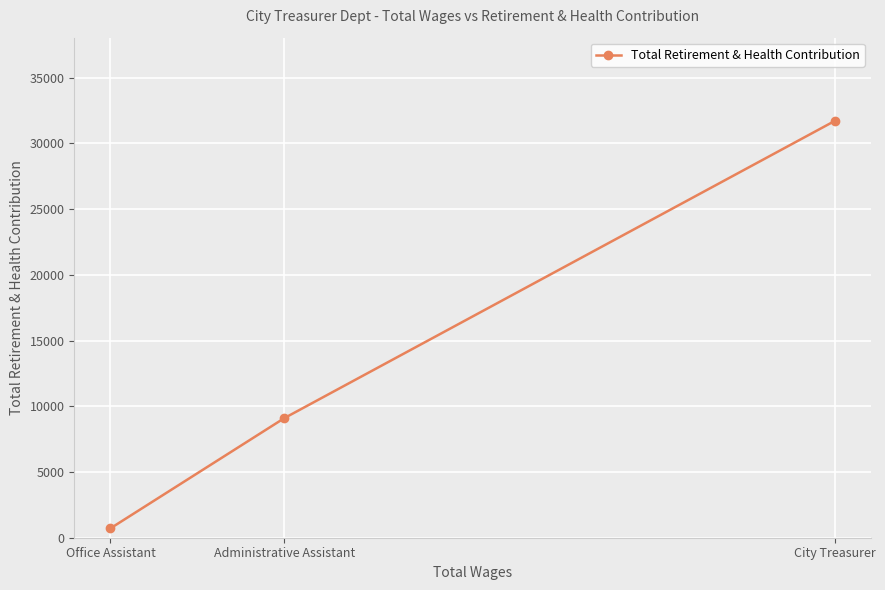

The value at Administrative Assistant is 14310. True or false?

False